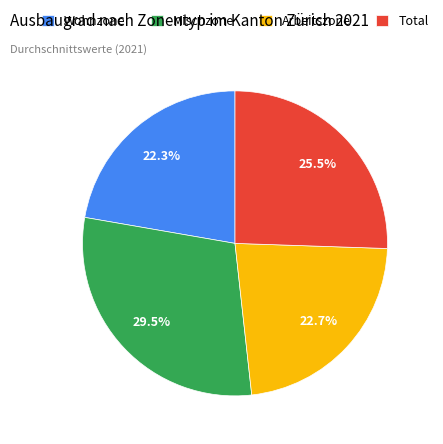

Which slice is the largest?

Mischzone